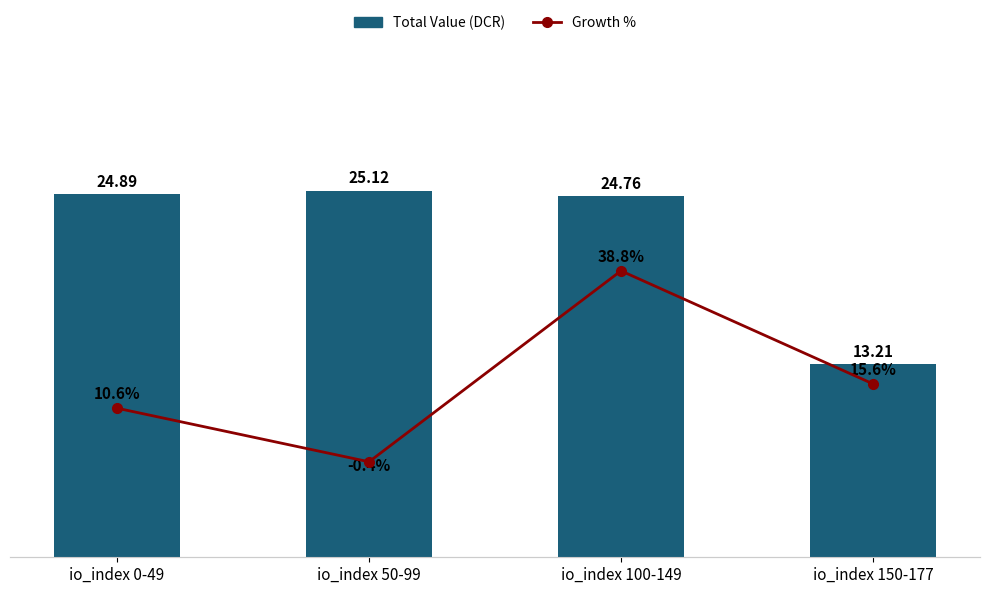

At how many categories does at least one series exceed 11?

4